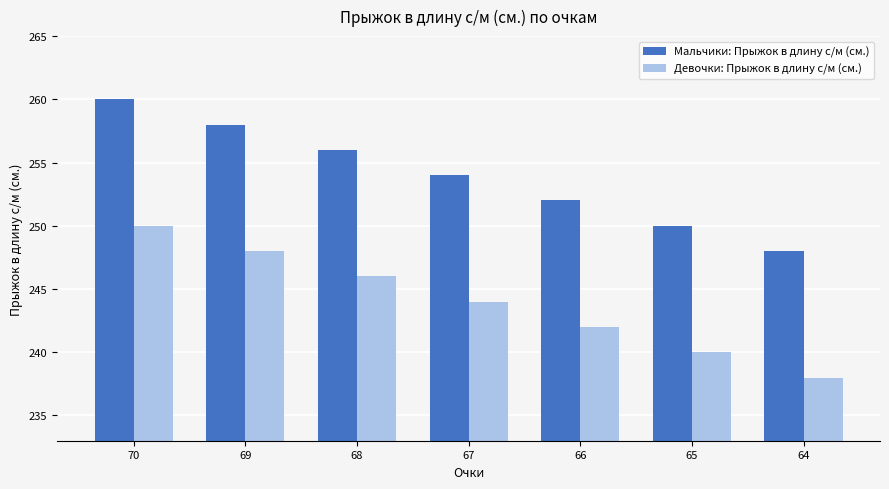

Rank the categories by Девочки: Прыжок в длину с/м (см.) value from lowest to highest.

64, 65, 66, 67, 68, 69, 70